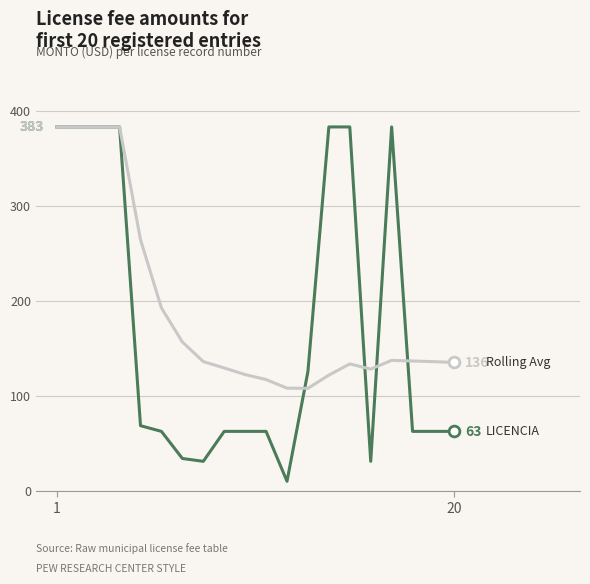

What is the smallest value displayed?

10.5